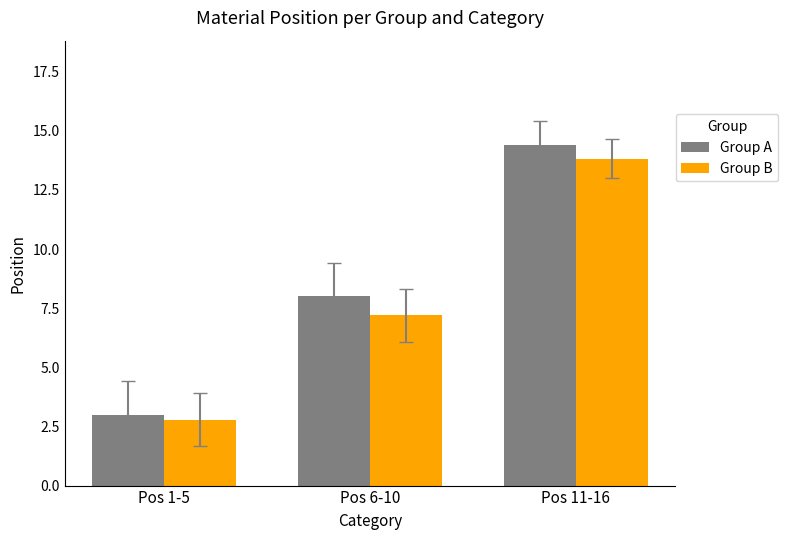

What is the greatest value displayed?

14.4